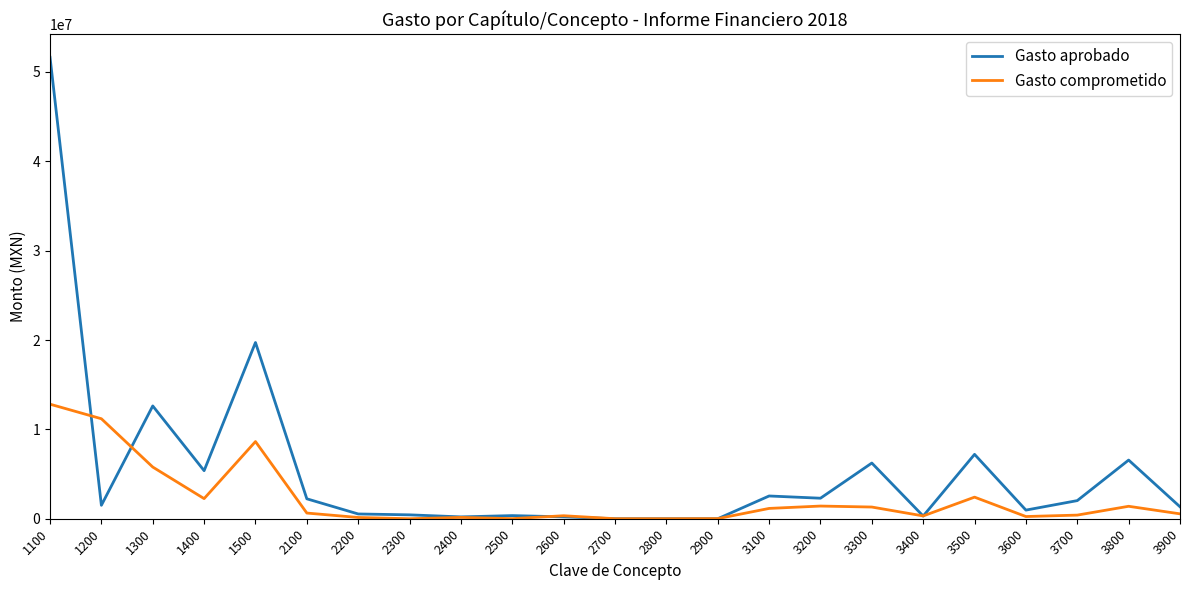

Rank the series by their maximum value, from lowest to highest.

Gasto comprometido, Gasto aprobado